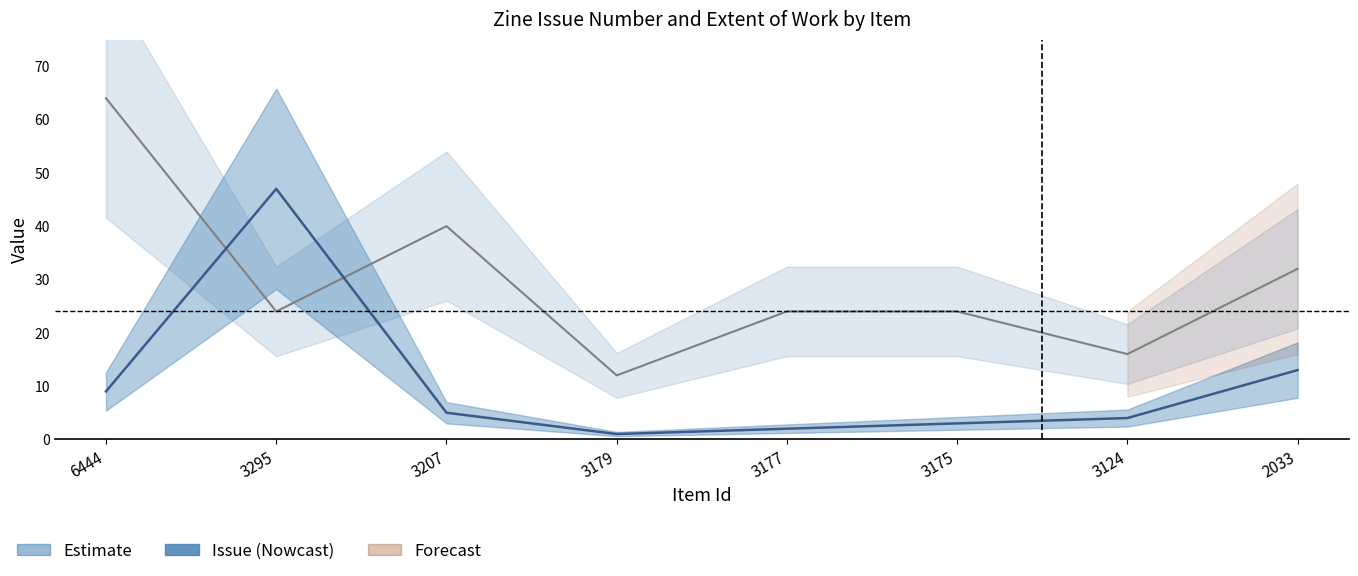

Reading right to left, what are all the values shown in this chart?

Extent of Work: 2033=32	3124=16	3175=24	3177=24	3179=12	3207=40	3295=24	6444=64
Issue: 2033=13	3124=4	3175=3	3177=2	3179=1	3207=5	3295=47	6444=9